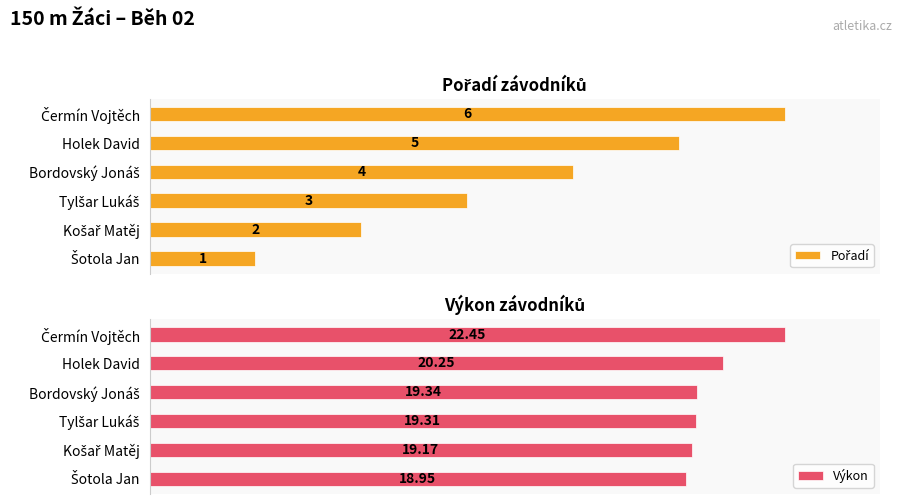

What are all the series names shown in the legend?

Pořadí, Výkon